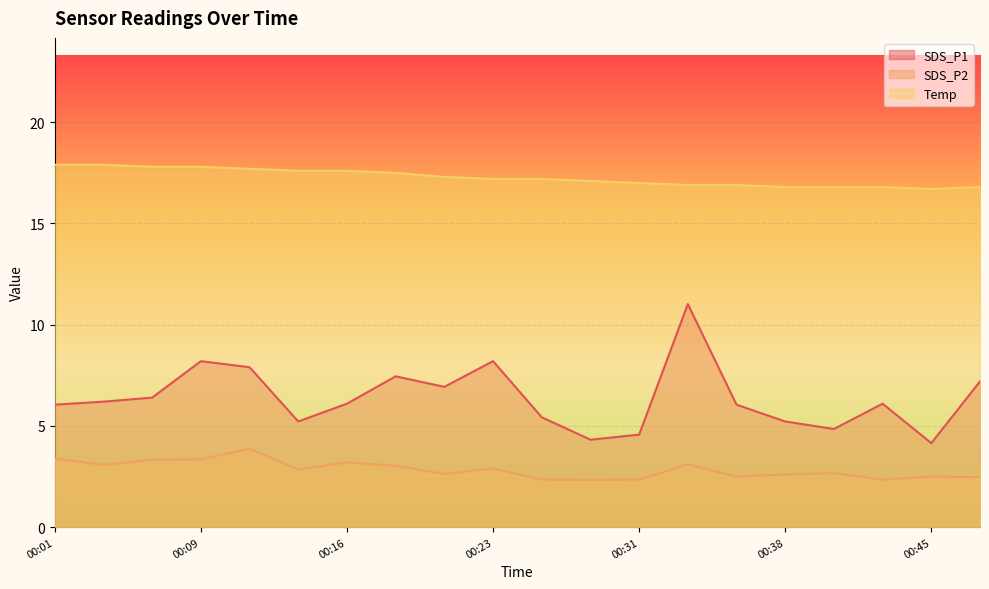

The value of SDS_P2 at 00:28 is 2.3. True or false?

True